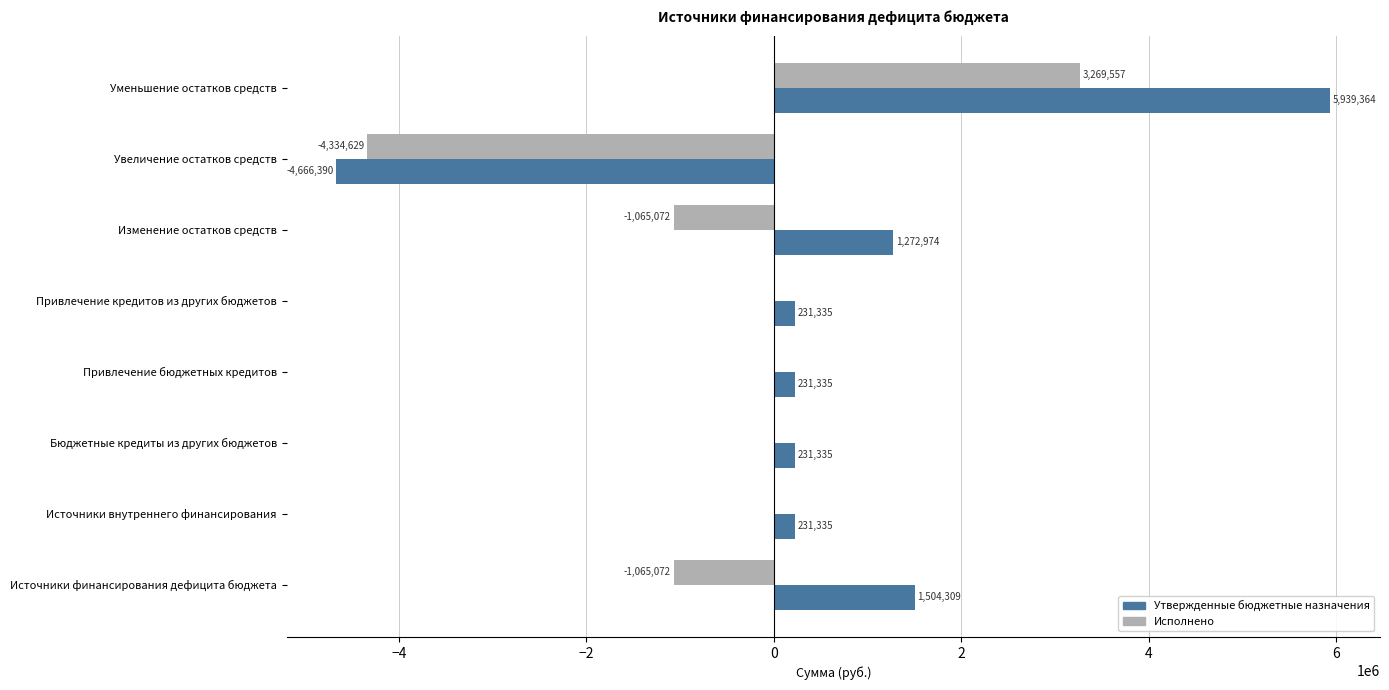

The value of Исполнено at Уменьшение остатков средств is 4518818.9. True or false?

False